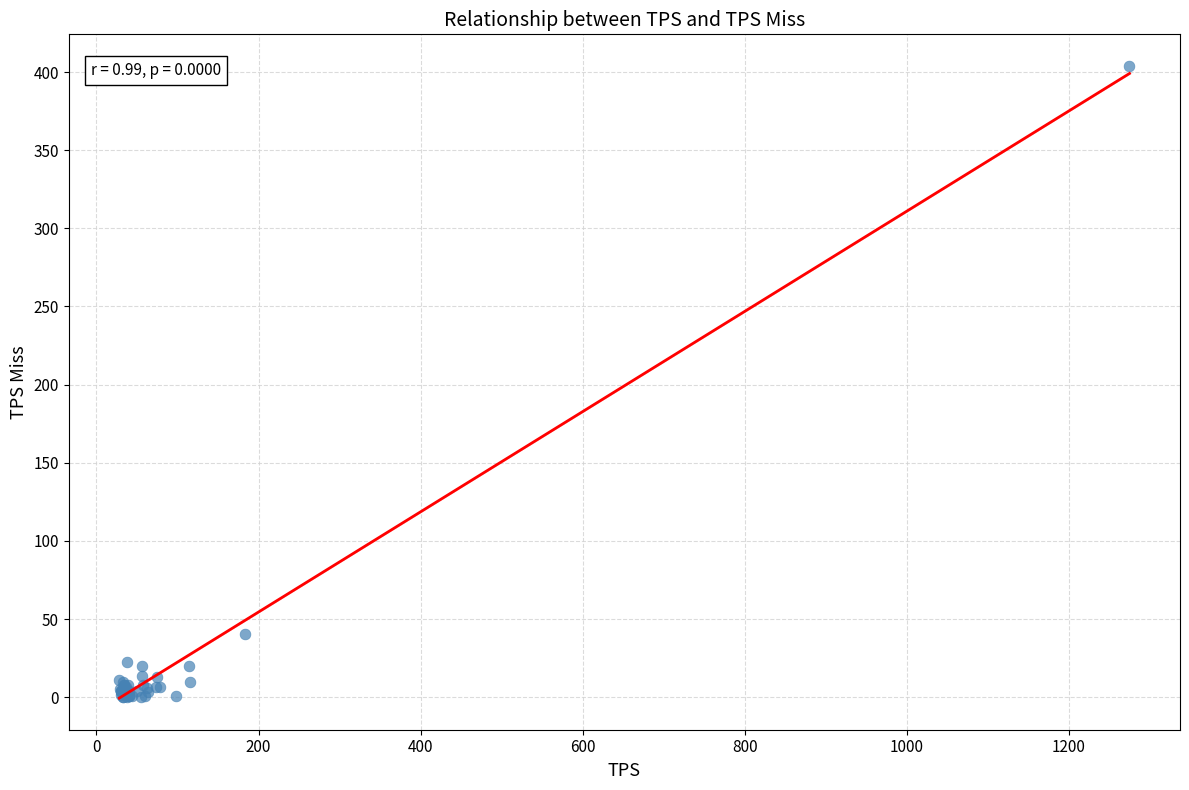

What Y value in the scatter plot is closest to 201?

40.3